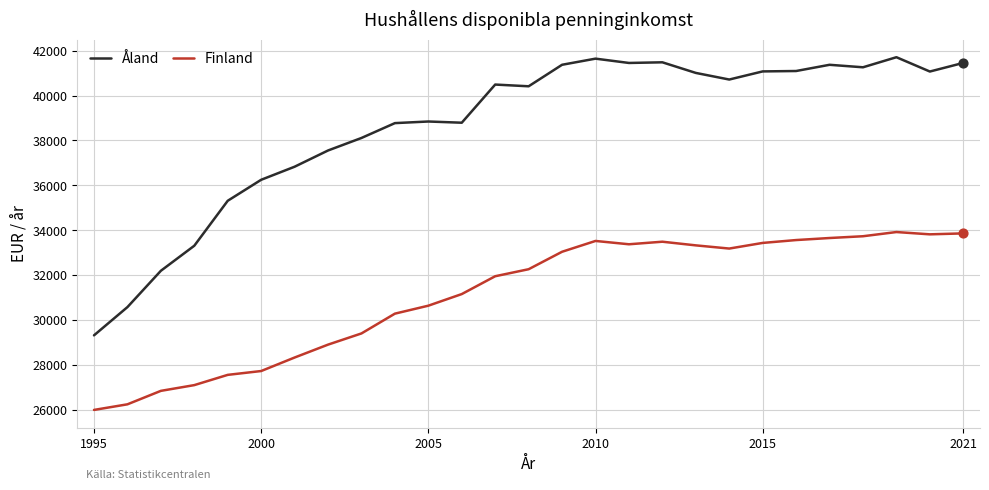

Which series has the largest range (max minus min)?

Åland